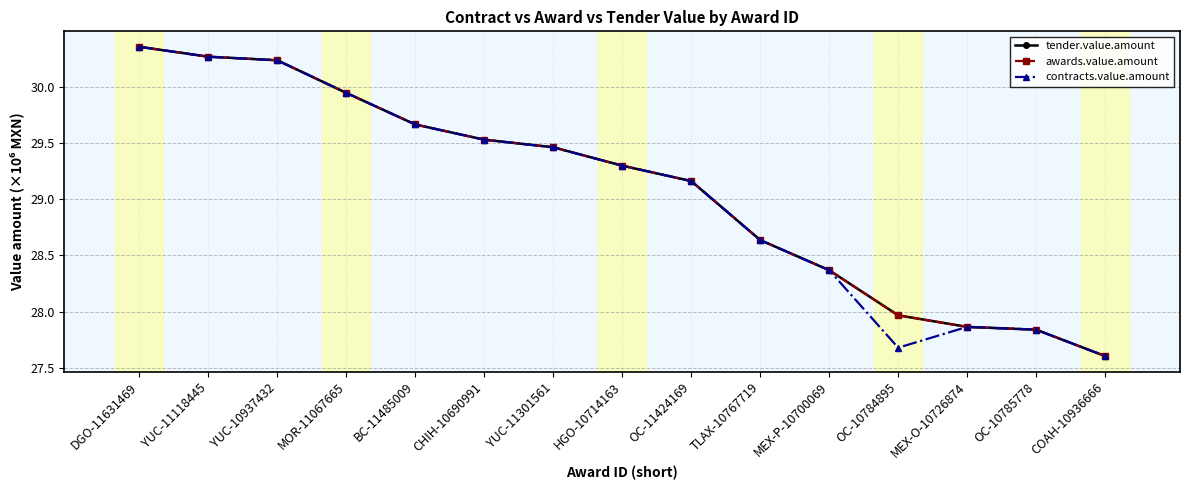

Is it true that tender.value.amount equals 30.4 at DGO-11631469?

True